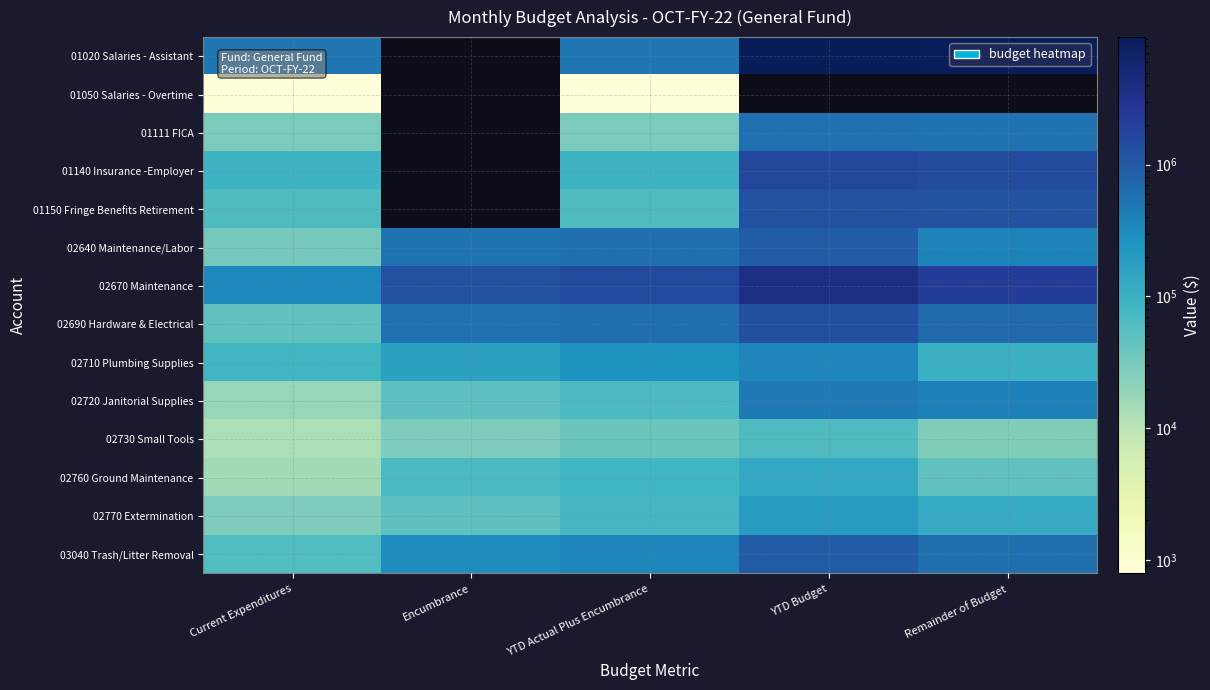

Which label corresponds to the smallest value in the chart?

Current Expenditures